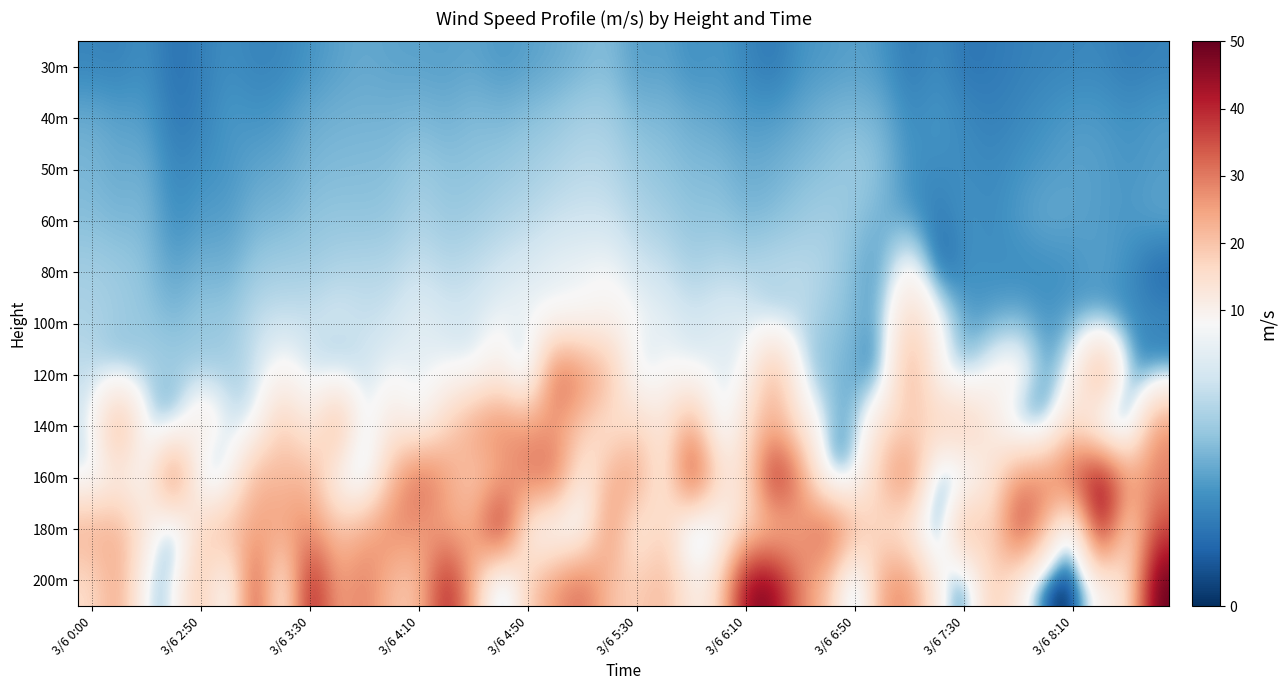

At how many categories does at least one series exceed 31?

17